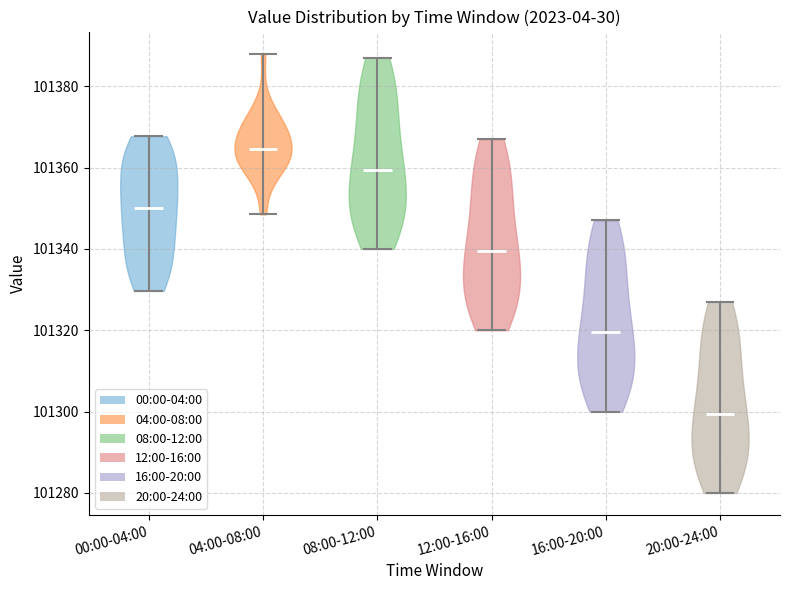

Reading left to right, read every violin against the y-axis: where its median line is, and the lowest and highest points it reaches. The values are not printed on the chart, so give them approximately, as read against the axis.

00:00-04:00: median line 101350, lowest point 101330, highest point 101368
04:00-08:00: median line 101364, lowest point 101348, highest point 101388
08:00-12:00: median line 101360, lowest point 101340, highest point 101388
12:00-16:00: median line 101340, lowest point 101320, highest point 101368
16:00-20:00: median line 101320, lowest point 101300, highest point 101348
20:00-24:00: median line 101300, lowest point 101280, highest point 101328